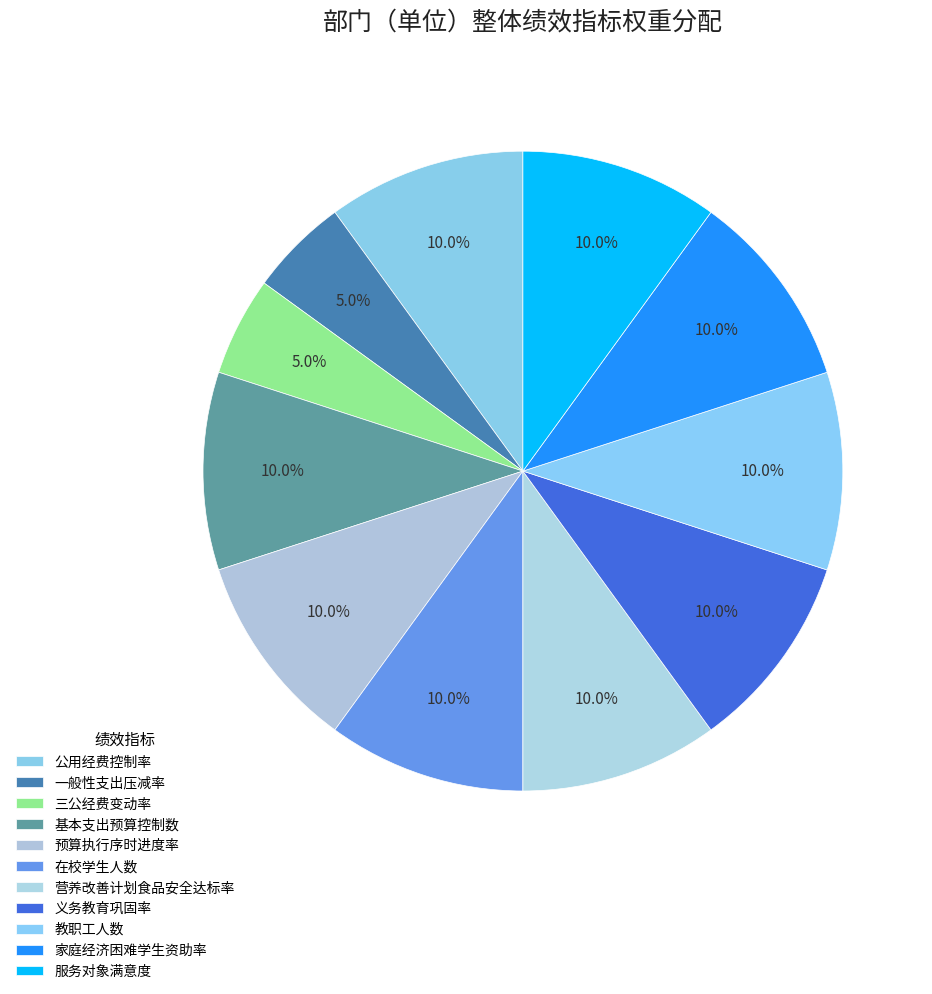

Rank the categories by value from highest to lowest.

公用经费控制率, 基本支出预算控制数, 预算执行序时进度率, 在校学生人数, 营养改善计划食品安全达标率, 义务教育巩固率, 教职工人数, 家庭经济困难学生资助率, 服务对象满意度, 一般性支出压减率, 三公经费变动率